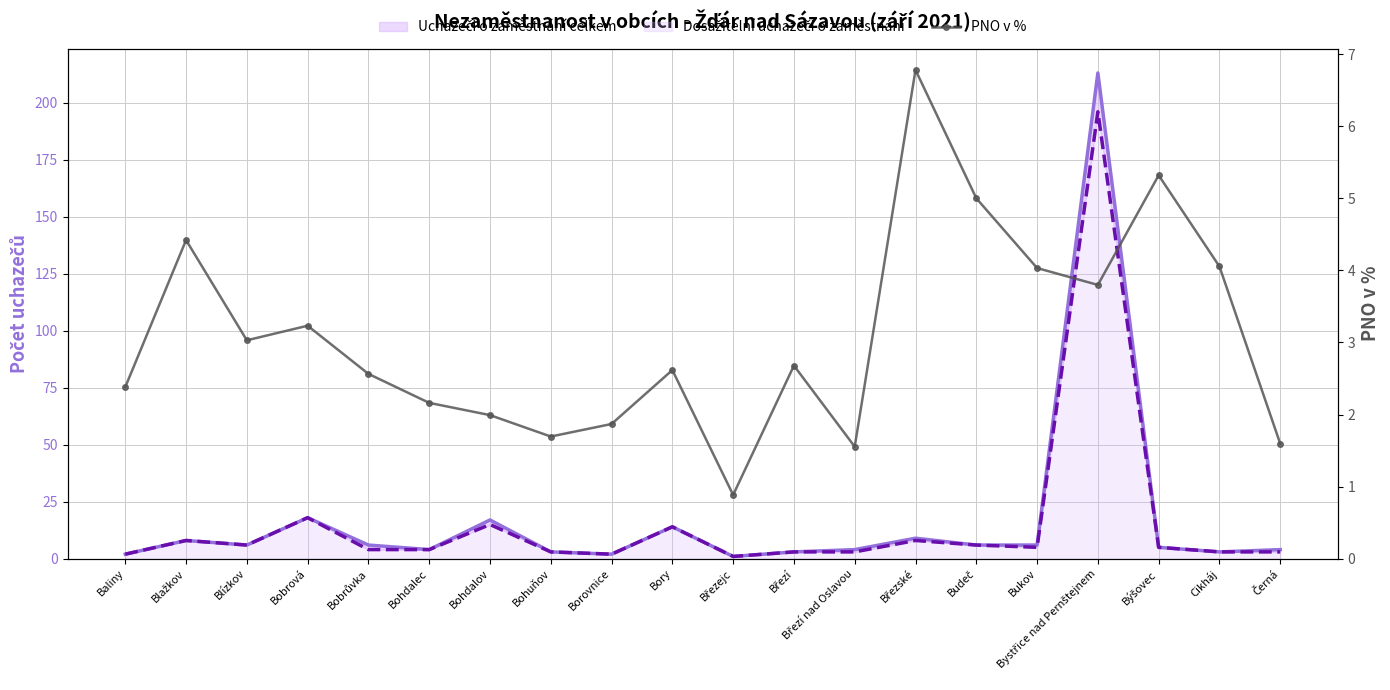

True or false: Uchazeči o zaměstnání celkem and Dosažitelní uchazeči o zaměstnání intersect in this chart.

False